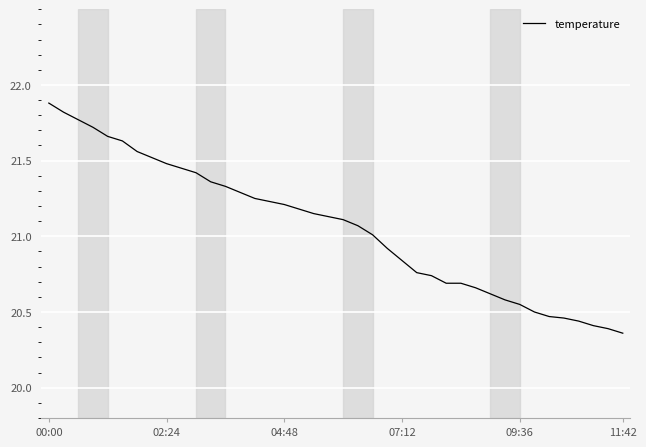

What is the sum of all values?

842.3